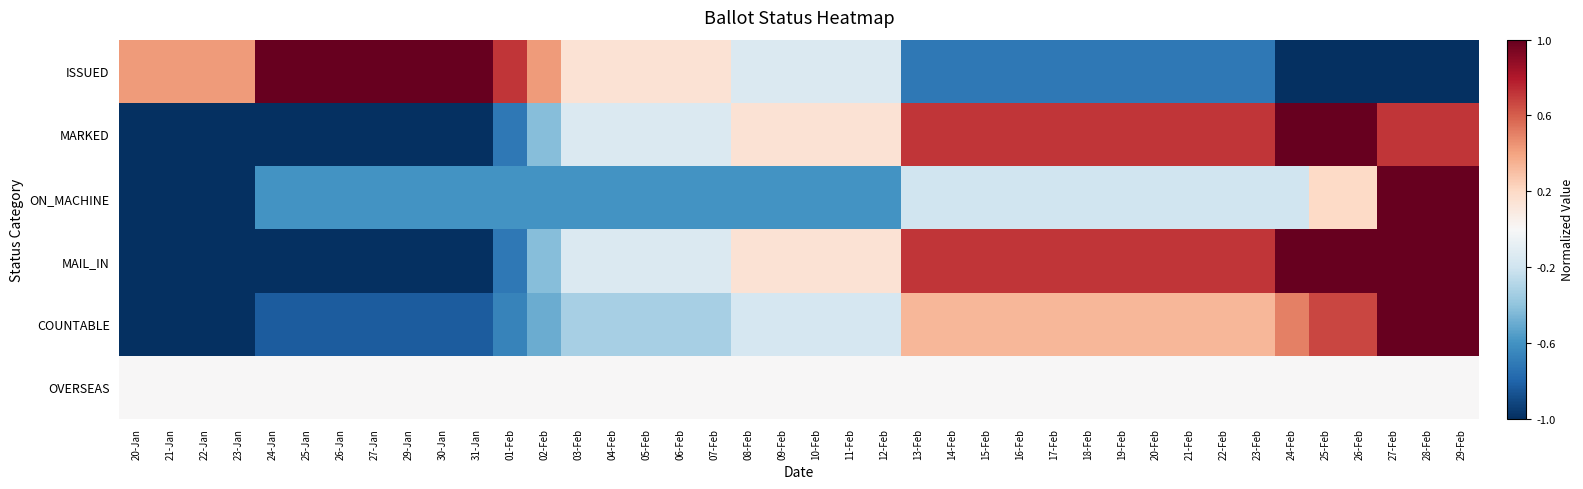

What is the minimum value shown in the chart?

-1.0